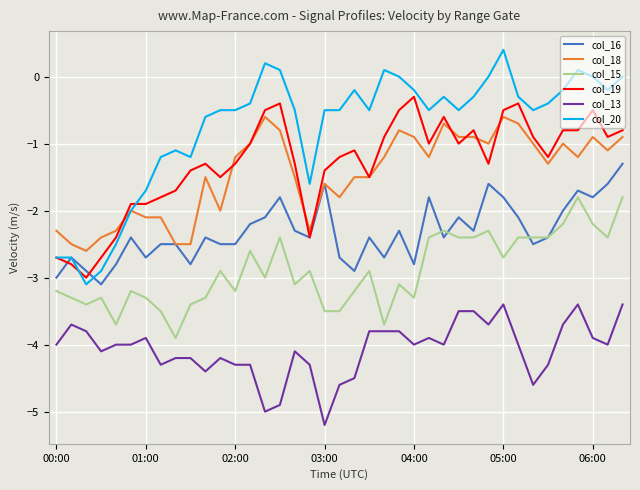

True or false: col_20 and col_13 intersect in this chart.

False